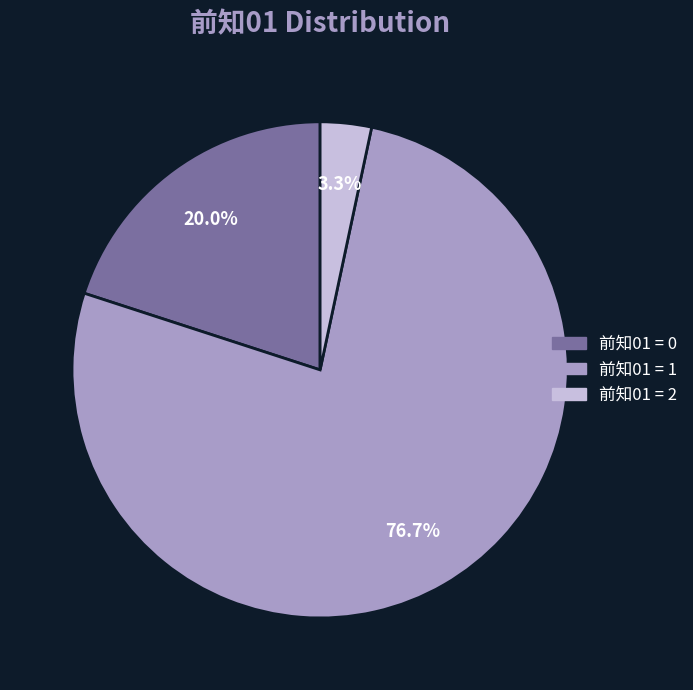

Is there a majority slice in this chart?

Yes